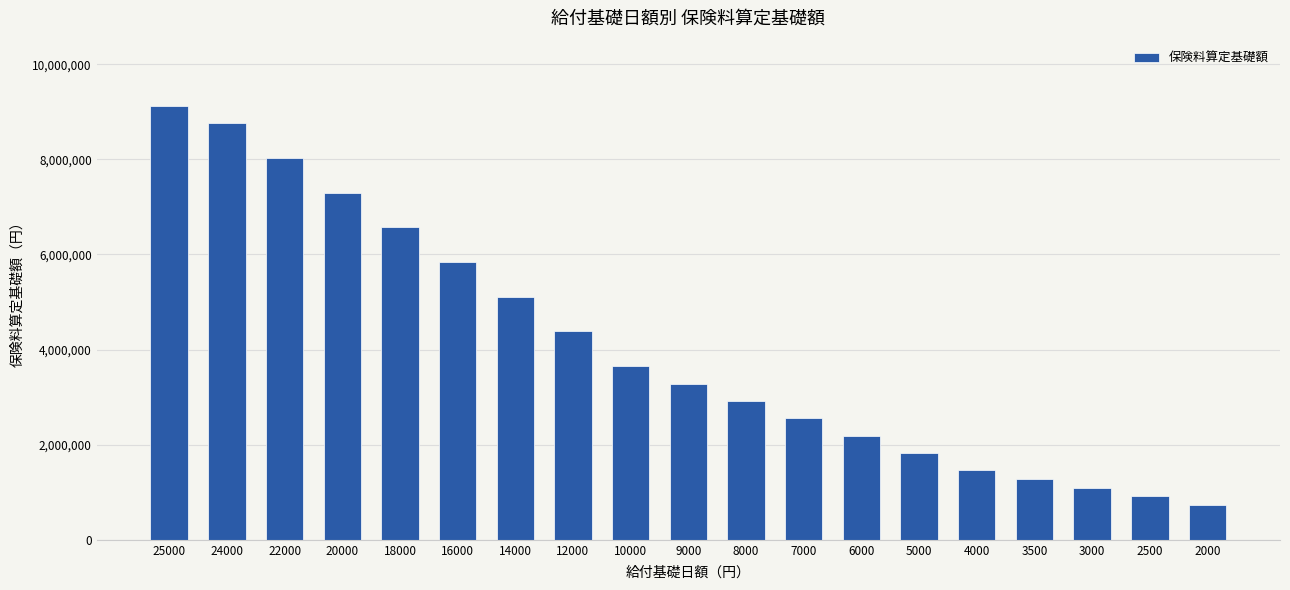

The chart shows a value of 2113068 at 9000. True or false?

False